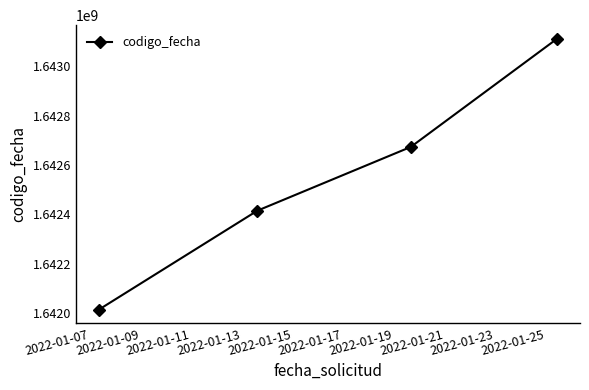

Reading right to left, what are all the values shown in this chart?

1643112556	1642673513	1642414650	1642012628